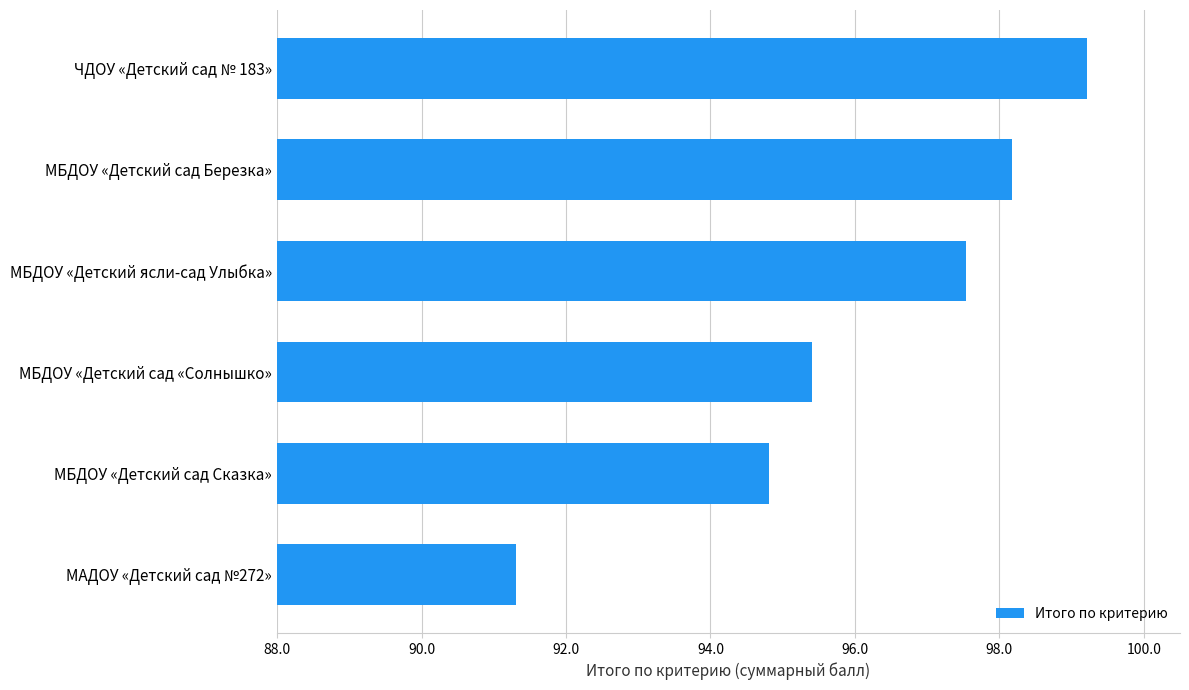

What is the greatest value displayed?

99.2